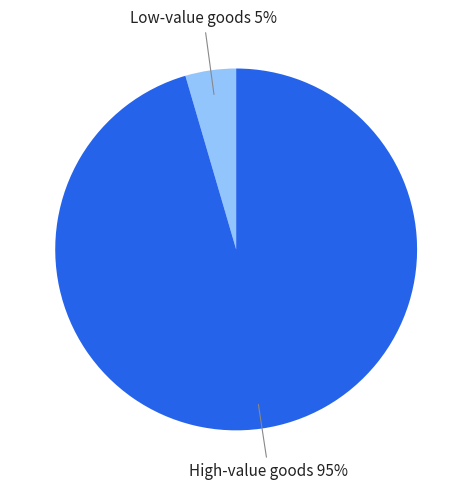

Which category has the biggest portion of the pie?

High-value goods